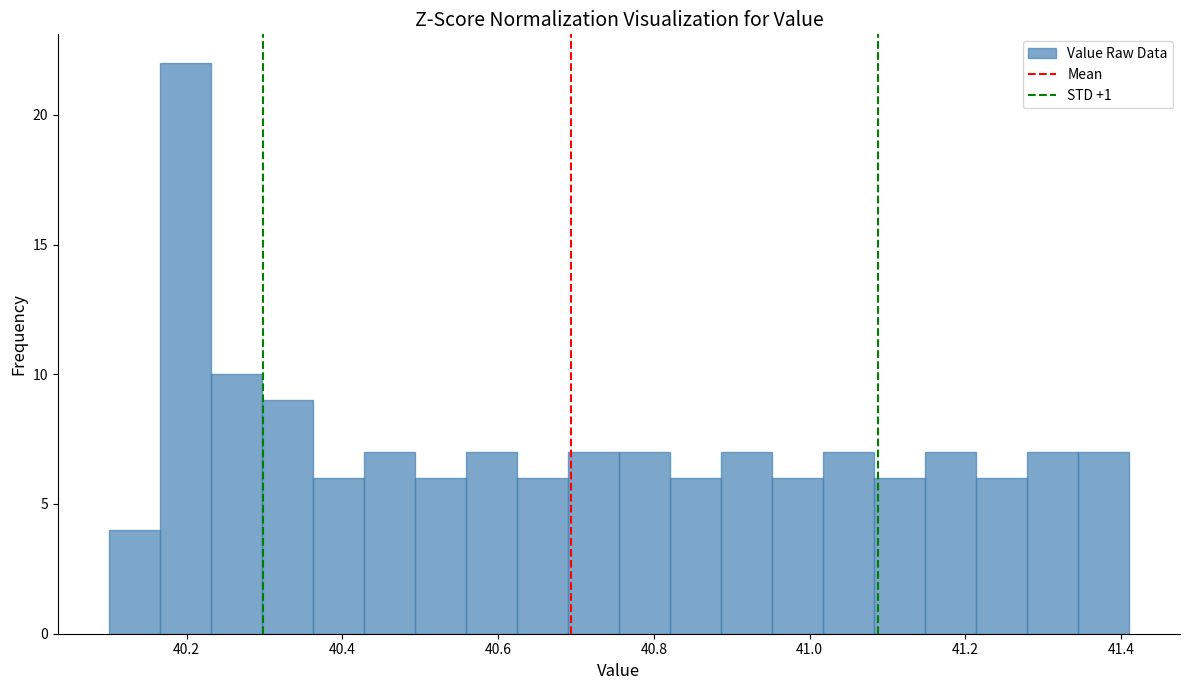

Around what value on the x-axis is the tallest bar? Give the approximate position of its centre, as read against the axis.

40.20